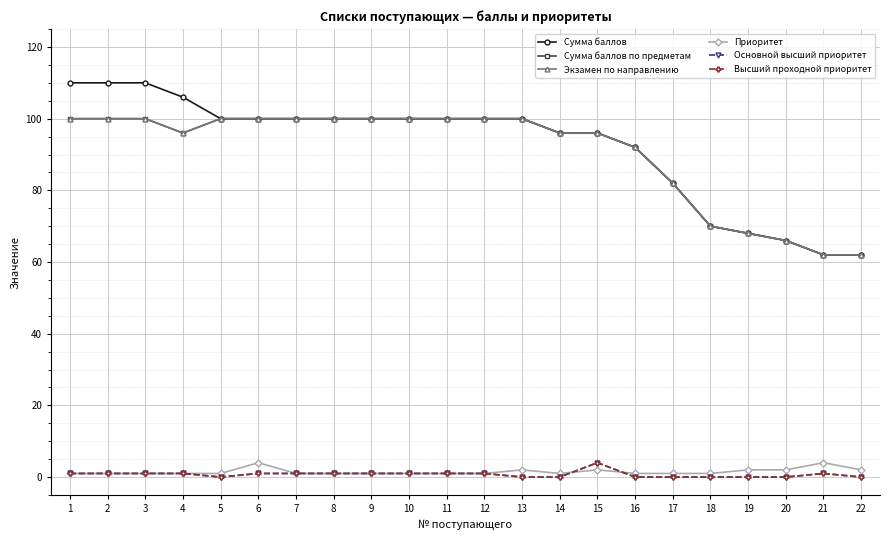

True or false: Сумма баллов and Сумма баллов по предметам cross at least once.

False